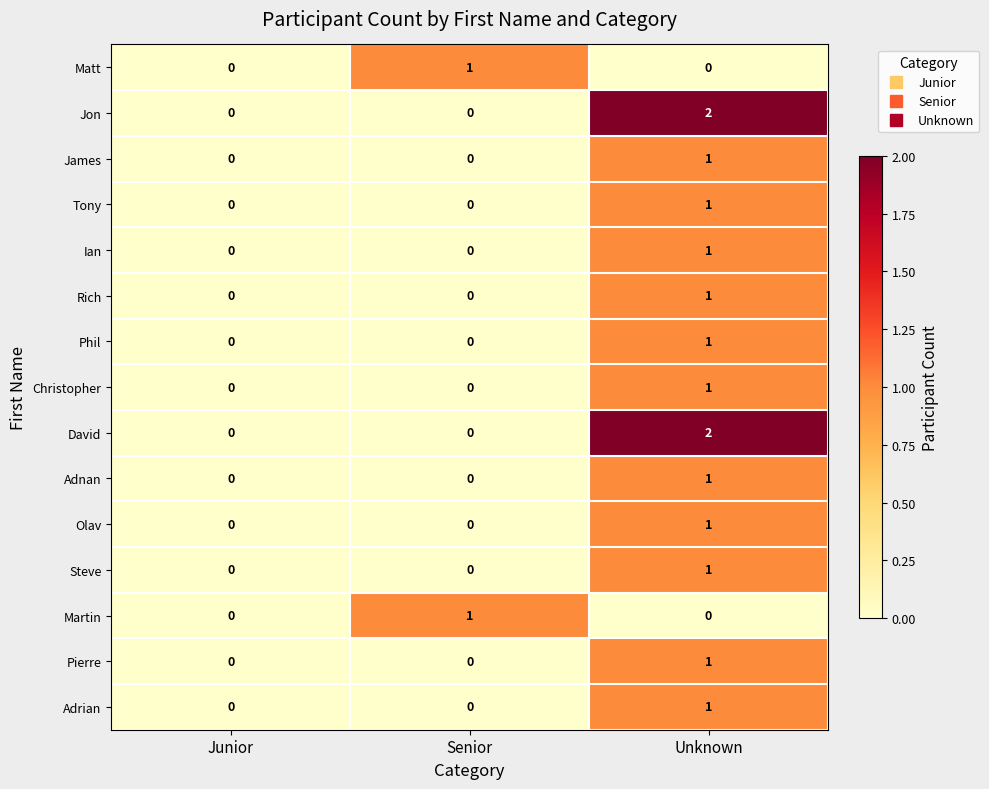

How many Adnan values are between 0 and 1?

3